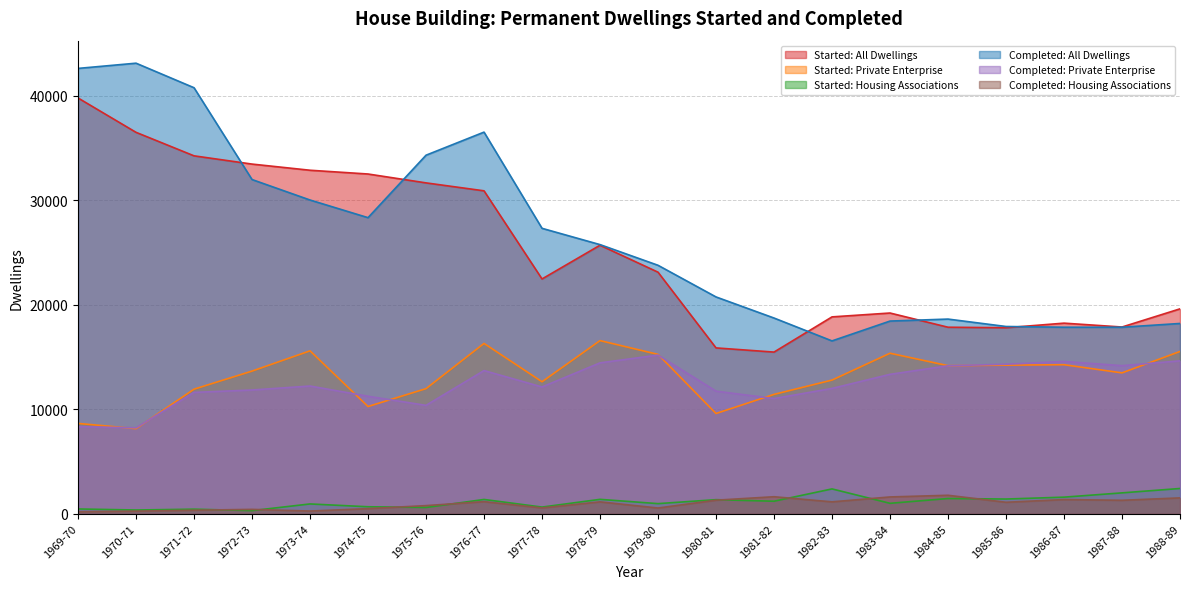

How many lines are shown in the chart?

6